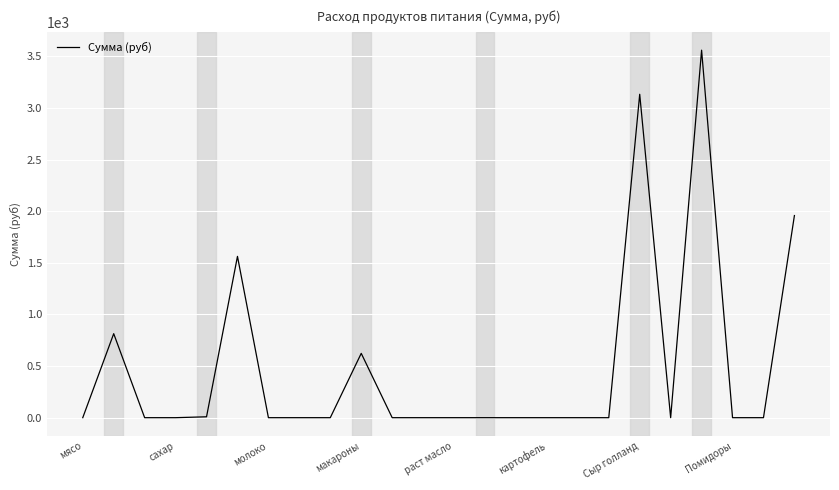

What is the difference between the second highest and minimum values?

3132.8